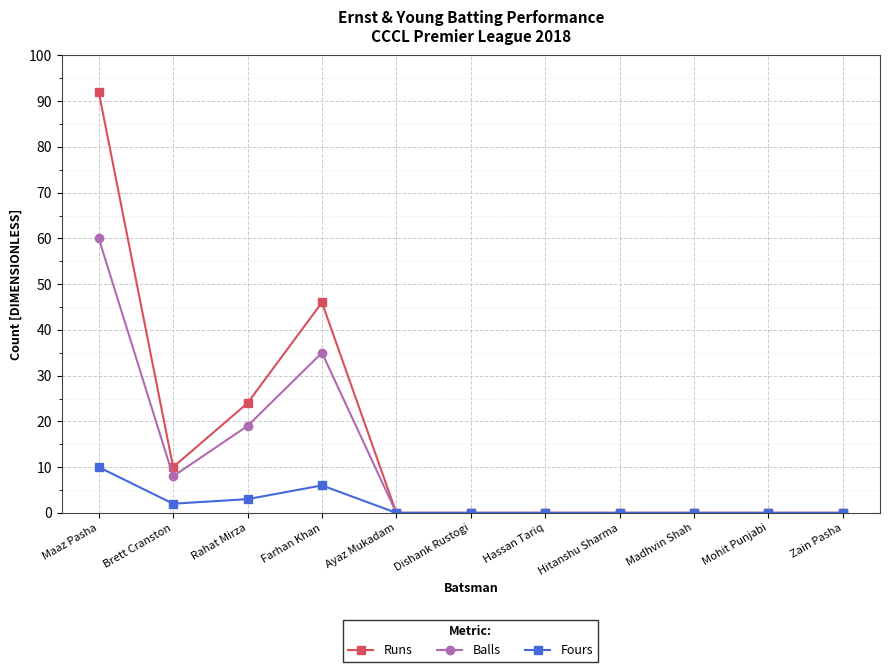

What is the label of the 8th point from the left?

Hitanshu Sharma